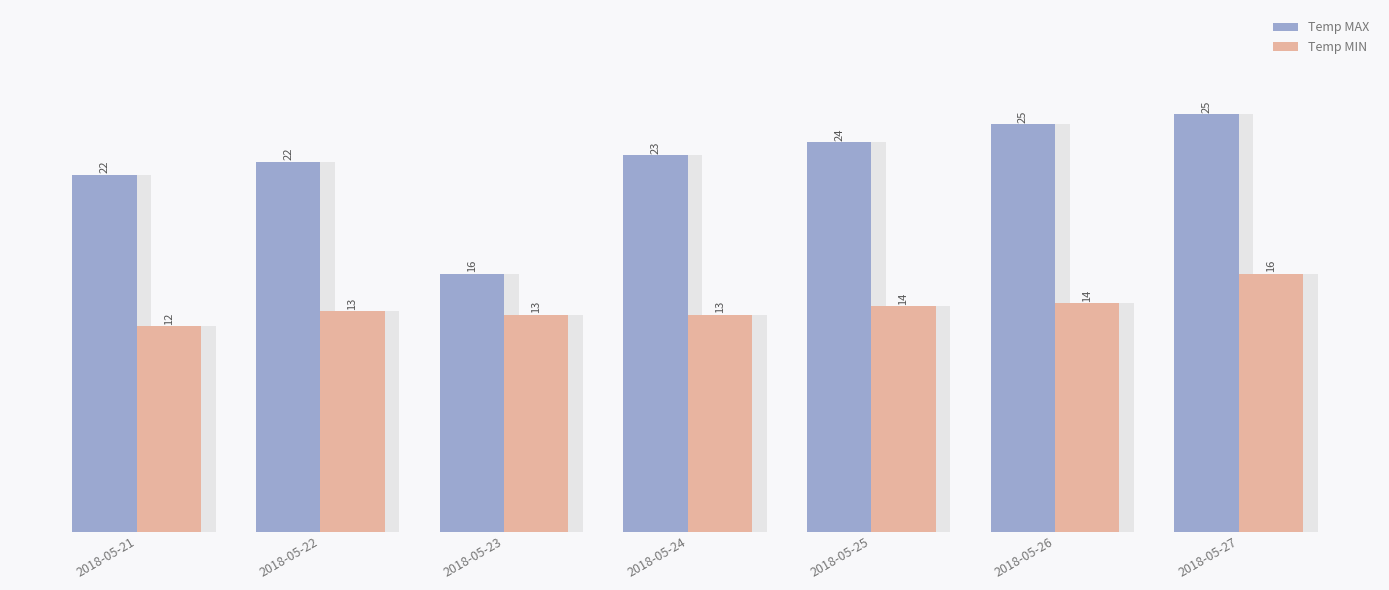

How many bars are there in total?

14